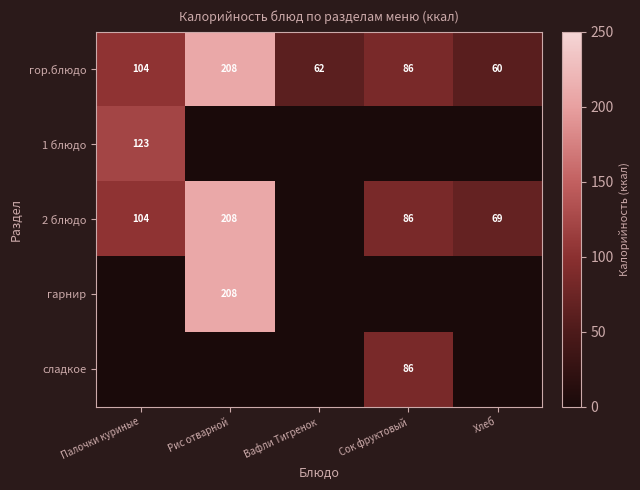

At how many categories does at least one series exceed 130?

1